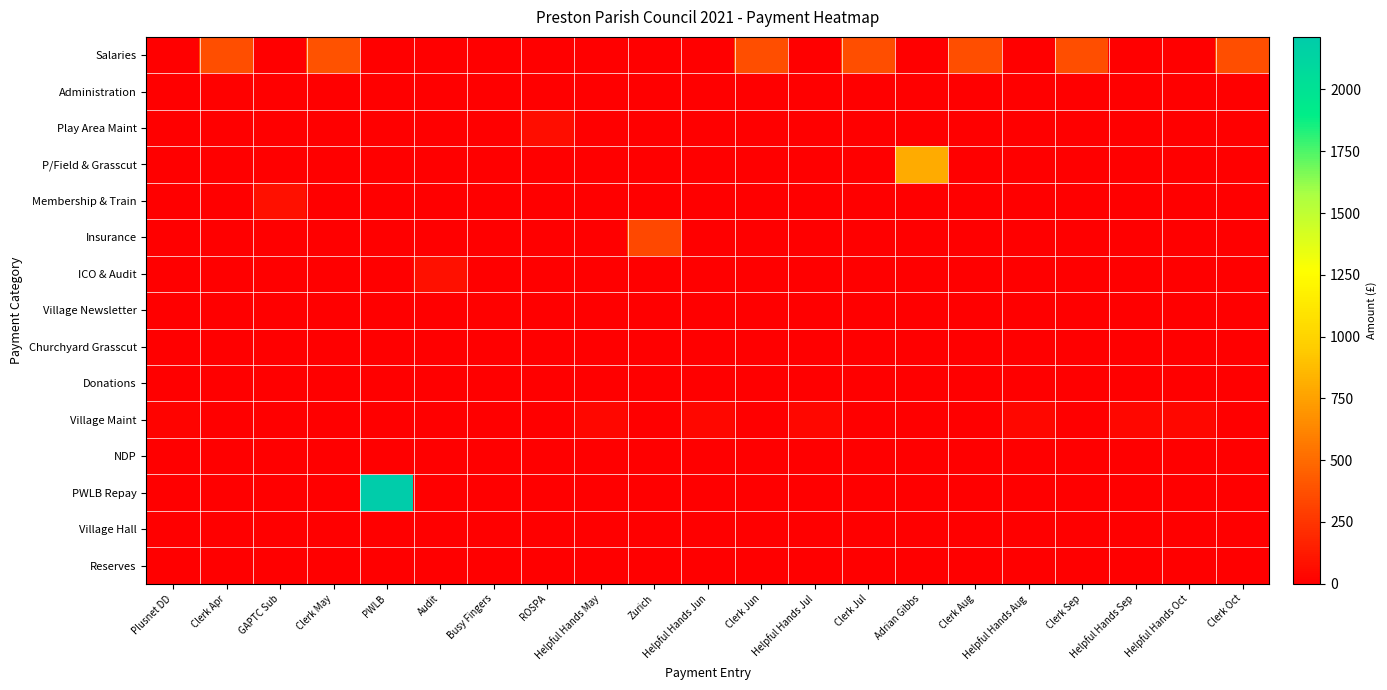

Reading right to left, what are all the values shown in this chart?

Salaries: Clerk Oct=366.3	Helpful Hands Oct=0.0	Helpful Hands Sep=0.0	Clerk Sep=366.3	Helpful Hands Aug=0.0	Clerk Aug=366.3	Adrian Gibbs=0.0	Clerk Jul=366.3	Helpful Hands Jul=0.0	Clerk Jun=366.3	Helpful Hands Jun=0.0	Zurich=0.0	Helpful Hands May=0.0	ROSPA=0.0	Busy Fingers=0.0	Audit=0.0	PWLB=0.0	Clerk May=380.7	GAPTC Sub=0.0	Clerk Apr=366.3	Plusnet DD=0.0
Administration: Clerk Oct=0.0	Helpful Hands Oct=0.0	Helpful Hands Sep=0.0	Clerk Sep=0.0	Helpful Hands Aug=0.0	Clerk Aug=0.0	Adrian Gibbs=0.0	Clerk Jul=0.0	Helpful Hands Jul=0.0	Clerk Jun=0.0	Helpful Hands Jun=0.0	Zurich=0.0	Helpful Hands May=0.0	ROSPA=0.0	Busy Fingers=0.0	Audit=0.0	PWLB=0.0	Clerk May=0.0	GAPTC Sub=0.0	Clerk Apr=12.0	Plusnet DD=0.0
Play Area Maint: Clerk Oct=0.0	Helpful Hands Oct=0.0	Helpful Hands Sep=0.0	Clerk Sep=0.0	Helpful Hands Aug=0.0	Clerk Aug=0.0	Adrian Gibbs=0.0	Clerk Jul=0.0	Helpful Hands Jul=0.0	Clerk Jun=0.0	Helpful Hands Jun=0.0	Zurich=0.0	Helpful Hands May=0.0	ROSPA=68.5	Busy Fingers=0.0	Audit=0.0	PWLB=0.0	Clerk May=0.0	GAPTC Sub=0.0	Clerk Apr=0.0	Plusnet DD=0.0
P/Field & Grasscut: Clerk Oct=0.0	Helpful Hands Oct=0.0	Helpful Hands Sep=0.0	Clerk Sep=0.0	Helpful Hands Aug=0.0	Clerk Aug=0.0	Adrian Gibbs=800.0	Clerk Jul=0.0	Helpful Hands Jul=0.0	Clerk Jun=0.0	Helpful Hands Jun=0.0	Zurich=0.0	Helpful Hands May=0.0	ROSPA=0.0	Busy Fingers=0.0	Audit=0.0	PWLB=0.0	Clerk May=0.0	GAPTC Sub=0.0	Clerk Apr=0.0	Plusnet DD=0.0
Membership & Train: Clerk Oct=0.0	Helpful Hands Oct=0.0	Helpful Hands Sep=0.0	Clerk Sep=0.0	Helpful Hands Aug=0.0	Clerk Aug=0.0	Adrian Gibbs=0.0	Clerk Jul=0.0	Helpful Hands Jul=0.0	Clerk Jun=0.0	Helpful Hands Jun=0.0	Zurich=0.0	Helpful Hands May=0.0	ROSPA=0.0	Busy Fingers=0.0	Audit=0.0	PWLB=0.0	Clerk May=0.0	GAPTC Sub=80.9	Clerk Apr=0.0	Plusnet DD=0.0
Insurance: Clerk Oct=0.0	Helpful Hands Oct=0.0	Helpful Hands Sep=0.0	Clerk Sep=0.0	Helpful Hands Aug=0.0	Clerk Aug=0.0	Adrian Gibbs=0.0	Clerk Jul=0.0	Helpful Hands Jul=0.0	Clerk Jun=0.0	Helpful Hands Jun=0.0	Zurich=340.2	Helpful Hands May=0.0	ROSPA=0.0	Busy Fingers=0.0	Audit=0.0	PWLB=0.0	Clerk May=0.0	GAPTC Sub=0.0	Clerk Apr=0.0	Plusnet DD=0.0
ICO & Audit: Clerk Oct=0.0	Helpful Hands Oct=0.0	Helpful Hands Sep=0.0	Clerk Sep=0.0	Helpful Hands Aug=0.0	Clerk Aug=0.0	Adrian Gibbs=0.0	Clerk Jul=0.0	Helpful Hands Jul=0.0	Clerk Jun=0.0	Helpful Hands Jun=0.0	Zurich=0.0	Helpful Hands May=0.0	ROSPA=0.0	Busy Fingers=0.0	Audit=80.0	PWLB=0.0	Clerk May=0.0	GAPTC Sub=0.0	Clerk Apr=0.0	Plusnet DD=0.0
Village Newsletter: Clerk Oct=0.0	Helpful Hands Oct=0.0	Helpful Hands Sep=0.0	Clerk Sep=0.0	Helpful Hands Aug=0.0	Clerk Aug=0.0	Adrian Gibbs=0.0	Clerk Jul=0.0	Helpful Hands Jul=0.0	Clerk Jun=0.0	Helpful Hands Jun=0.0	Zurich=0.0	Helpful Hands May=0.0	ROSPA=0.0	Busy Fingers=12.0	Audit=0.0	PWLB=0.0	Clerk May=0.0	GAPTC Sub=0.0	Clerk Apr=0.0	Plusnet DD=0.0
Churchyard Grasscut: Clerk Oct=0.0	Helpful Hands Oct=0.0	Helpful Hands Sep=0.0	Clerk Sep=0.0	Helpful Hands Aug=0.0	Clerk Aug=0.0	Adrian Gibbs=0.0	Clerk Jul=0.0	Helpful Hands Jul=0.0	Clerk Jun=0.0	Helpful Hands Jun=0.0	Zurich=0.0	Helpful Hands May=0.0	ROSPA=0.0	Busy Fingers=0.0	Audit=0.0	PWLB=0.0	Clerk May=0.0	GAPTC Sub=0.0	Clerk Apr=0.0	Plusnet DD=0.0
Donations: Clerk Oct=0.0	Helpful Hands Oct=0.0	Helpful Hands Sep=0.0	Clerk Sep=0.0	Helpful Hands Aug=0.0	Clerk Aug=0.0	Adrian Gibbs=0.0	Clerk Jul=0.0	Helpful Hands Jul=0.0	Clerk Jun=0.0	Helpful Hands Jun=0.0	Zurich=0.0	Helpful Hands May=0.0	ROSPA=0.0	Busy Fingers=0.0	Audit=0.0	PWLB=0.0	Clerk May=0.0	GAPTC Sub=0.0	Clerk Apr=0.0	Plusnet DD=0.0
Village Maint: Clerk Oct=0.0	Helpful Hands Oct=35.0	Helpful Hands Sep=35.0	Clerk Sep=0.0	Helpful Hands Aug=35.0	Clerk Aug=0.0	Adrian Gibbs=0.0	Clerk Jul=0.0	Helpful Hands Jul=35.0	Clerk Jun=0.0	Helpful Hands Jun=35.0	Zurich=0.0	Helpful Hands May=35.0	ROSPA=0.0	Busy Fingers=0.0	Audit=0.0	PWLB=0.0	Clerk May=0.0	GAPTC Sub=0.0	Clerk Apr=0.0	Plusnet DD=18.0
NDP: Clerk Oct=0.0	Helpful Hands Oct=0.0	Helpful Hands Sep=0.0	Clerk Sep=0.0	Helpful Hands Aug=0.0	Clerk Aug=0.0	Adrian Gibbs=0.0	Clerk Jul=0.0	Helpful Hands Jul=0.0	Clerk Jun=0.0	Helpful Hands Jun=0.0	Zurich=0.0	Helpful Hands May=0.0	ROSPA=0.0	Busy Fingers=0.0	Audit=0.0	PWLB=0.0	Clerk May=0.0	GAPTC Sub=0.0	Clerk Apr=0.0	Plusnet DD=0.0
PWLB Repay: Clerk Oct=0.0	Helpful Hands Oct=0.0	Helpful Hands Sep=0.0	Clerk Sep=0.0	Helpful Hands Aug=0.0	Clerk Aug=0.0	Adrian Gibbs=0.0	Clerk Jul=0.0	Helpful Hands Jul=0.0	Clerk Jun=0.0	Helpful Hands Jun=0.0	Zurich=0.0	Helpful Hands May=0.0	ROSPA=0.0	Busy Fingers=0.0	Audit=0.0	PWLB=2212.7	Clerk May=0.0	GAPTC Sub=0.0	Clerk Apr=0.0	Plusnet DD=0.0
Village Hall: Clerk Oct=0.0	Helpful Hands Oct=0.0	Helpful Hands Sep=0.0	Clerk Sep=0.0	Helpful Hands Aug=0.0	Clerk Aug=0.0	Adrian Gibbs=0.0	Clerk Jul=0.0	Helpful Hands Jul=0.0	Clerk Jun=0.0	Helpful Hands Jun=0.0	Zurich=0.0	Helpful Hands May=0.0	ROSPA=0.0	Busy Fingers=0.0	Audit=0.0	PWLB=0.0	Clerk May=0.0	GAPTC Sub=0.0	Clerk Apr=0.0	Plusnet DD=0.0
Reserves: Clerk Oct=0.0	Helpful Hands Oct=0.0	Helpful Hands Sep=0.0	Clerk Sep=0.0	Helpful Hands Aug=0.0	Clerk Aug=0.0	Adrian Gibbs=0.0	Clerk Jul=0.0	Helpful Hands Jul=0.0	Clerk Jun=0.0	Helpful Hands Jun=0.0	Zurich=0.0	Helpful Hands May=0.0	ROSPA=0.0	Busy Fingers=0.0	Audit=0.0	PWLB=0.0	Clerk May=0.0	GAPTC Sub=0.0	Clerk Apr=0.0	Plusnet DD=0.0